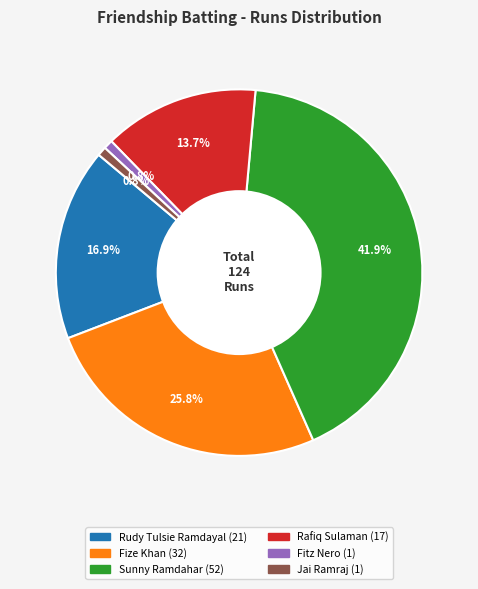

To the nearest percent, what is the difference between the largest and smallest slice percentages?

41%